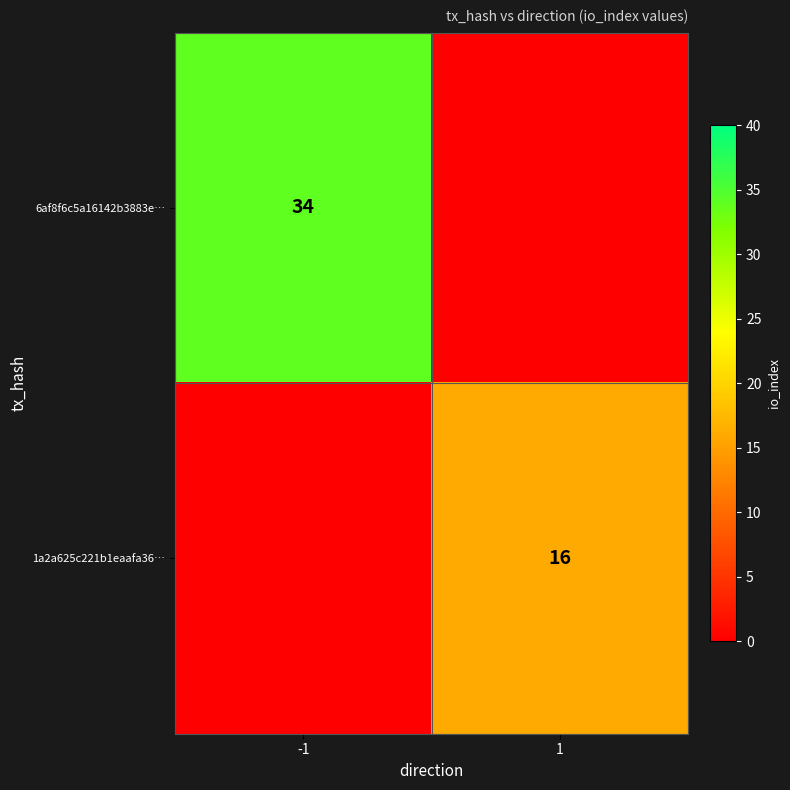

Is it true that 1a2a625c221b1eaafa36… equals 27 at 1?

False